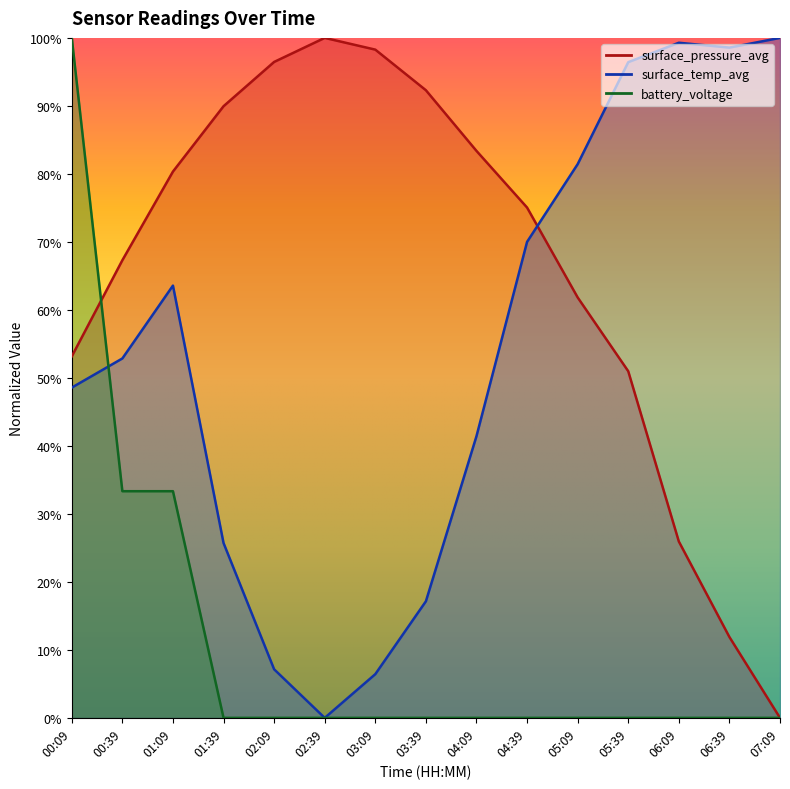

At which label does surface_pressure_avg first exceed 75?

01:09